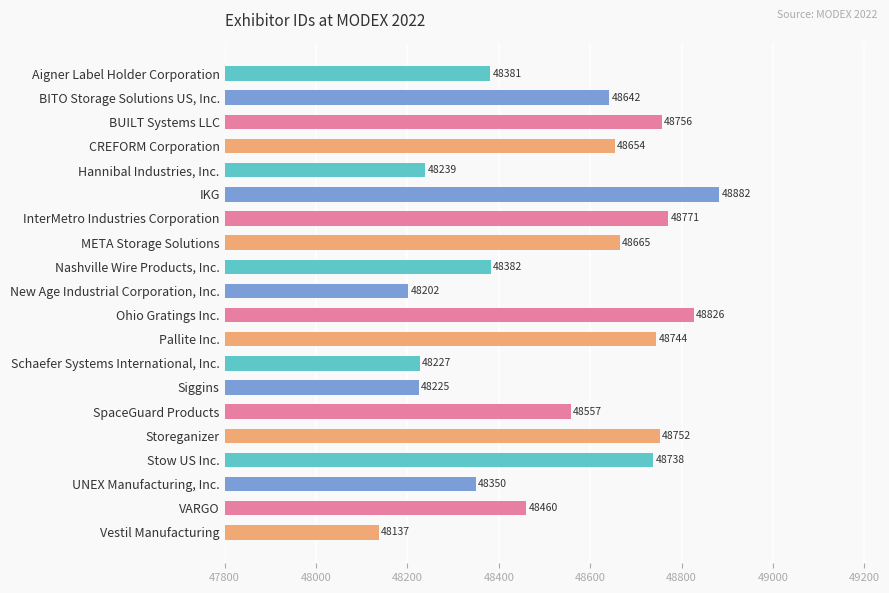

What position from the bottom is CREFORM Corporation?

17